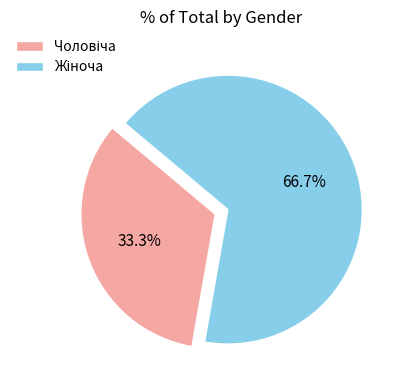

Is there a majority slice in this chart?

Yes